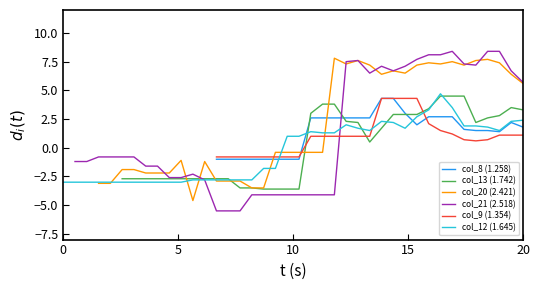

What is the lowest value of the col_12 (1.645) series?

-3.0